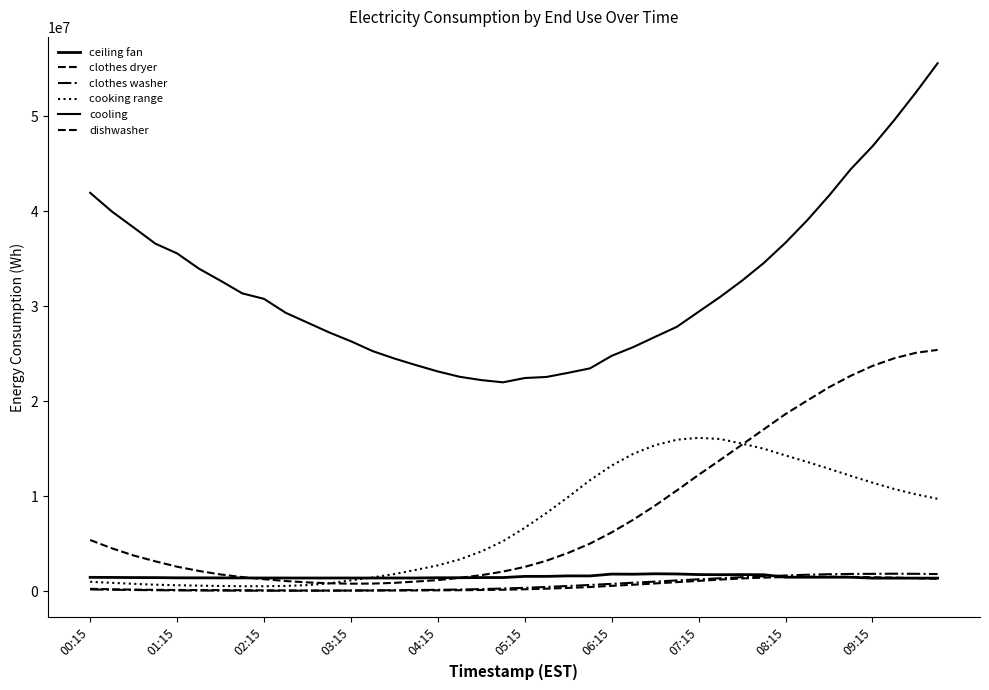

How many lines are shown in the chart?

6